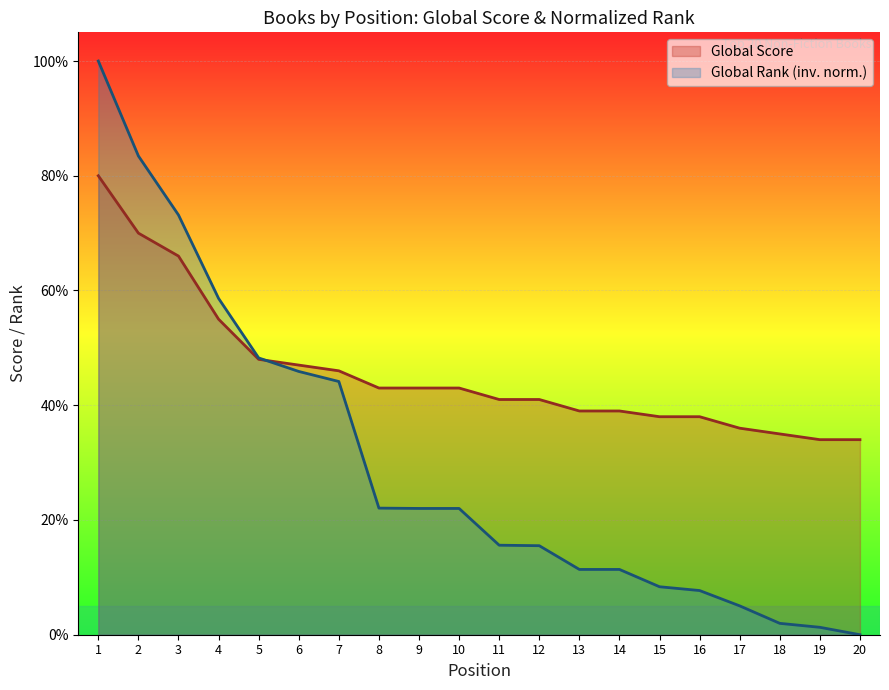

Count the number of data series in this chart.

2